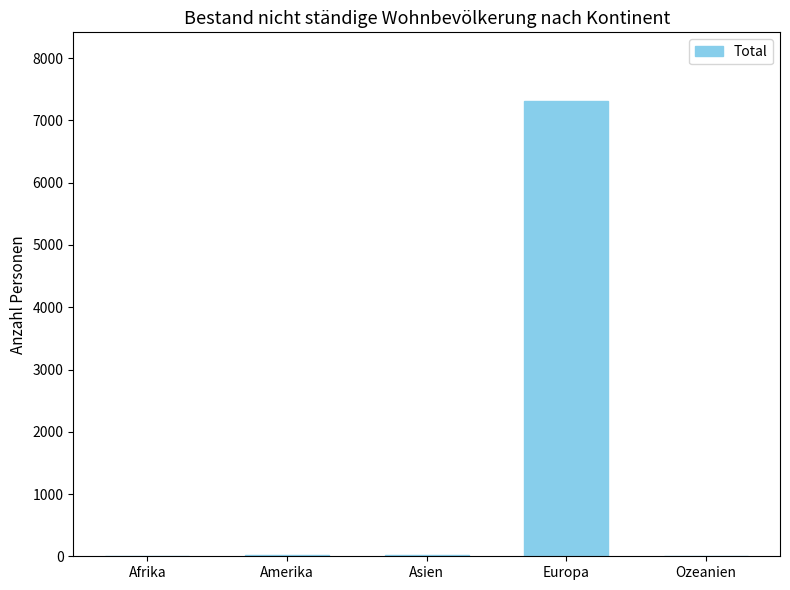

Between Ozeanien and Europa, which is larger?

Europa